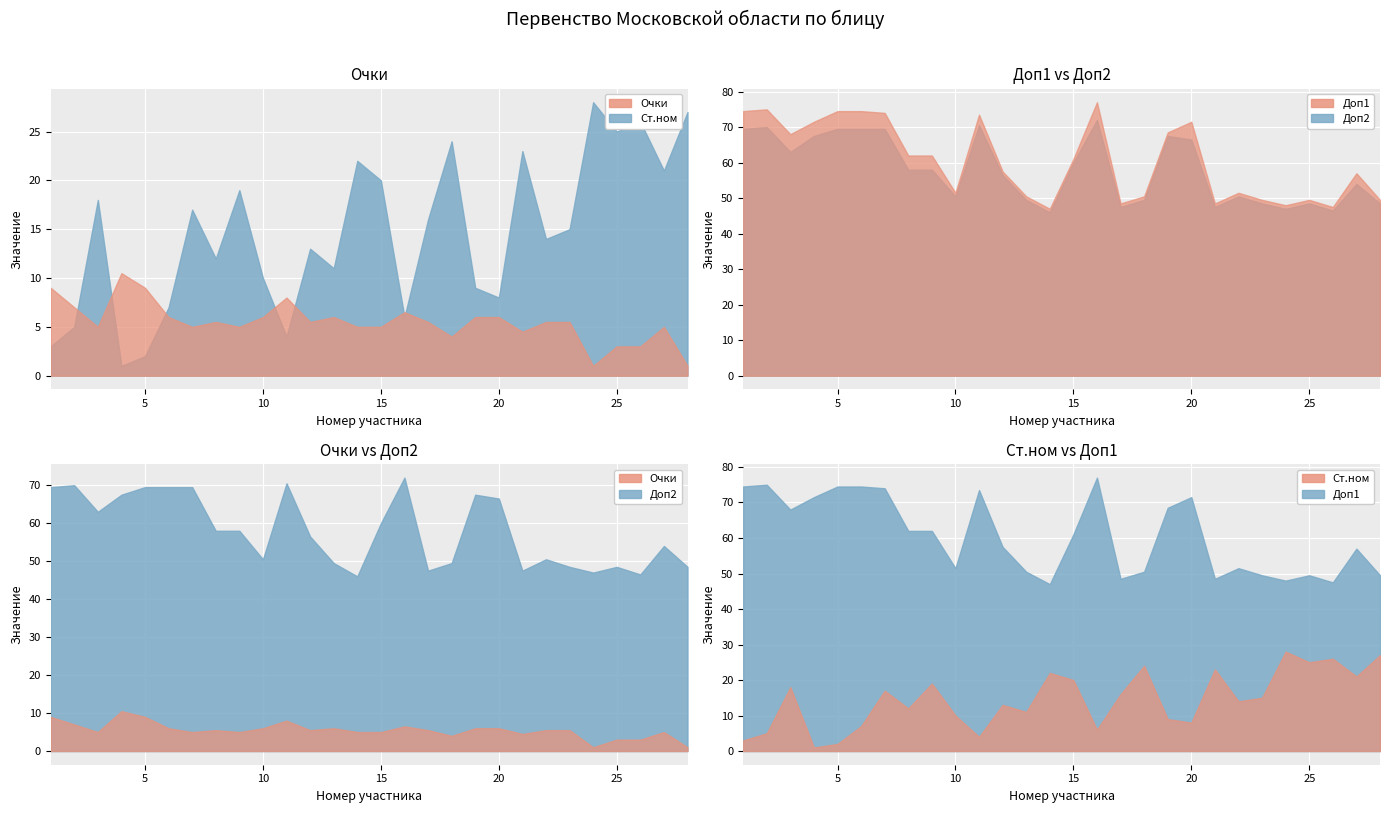

What is the average value of the Ст.ном series?

14.5